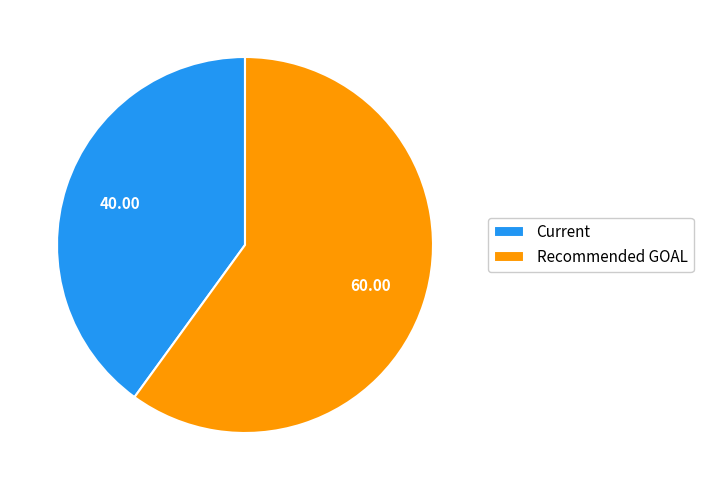

Combined, do Current and Recommended GOAL account for over 50%?

Yes